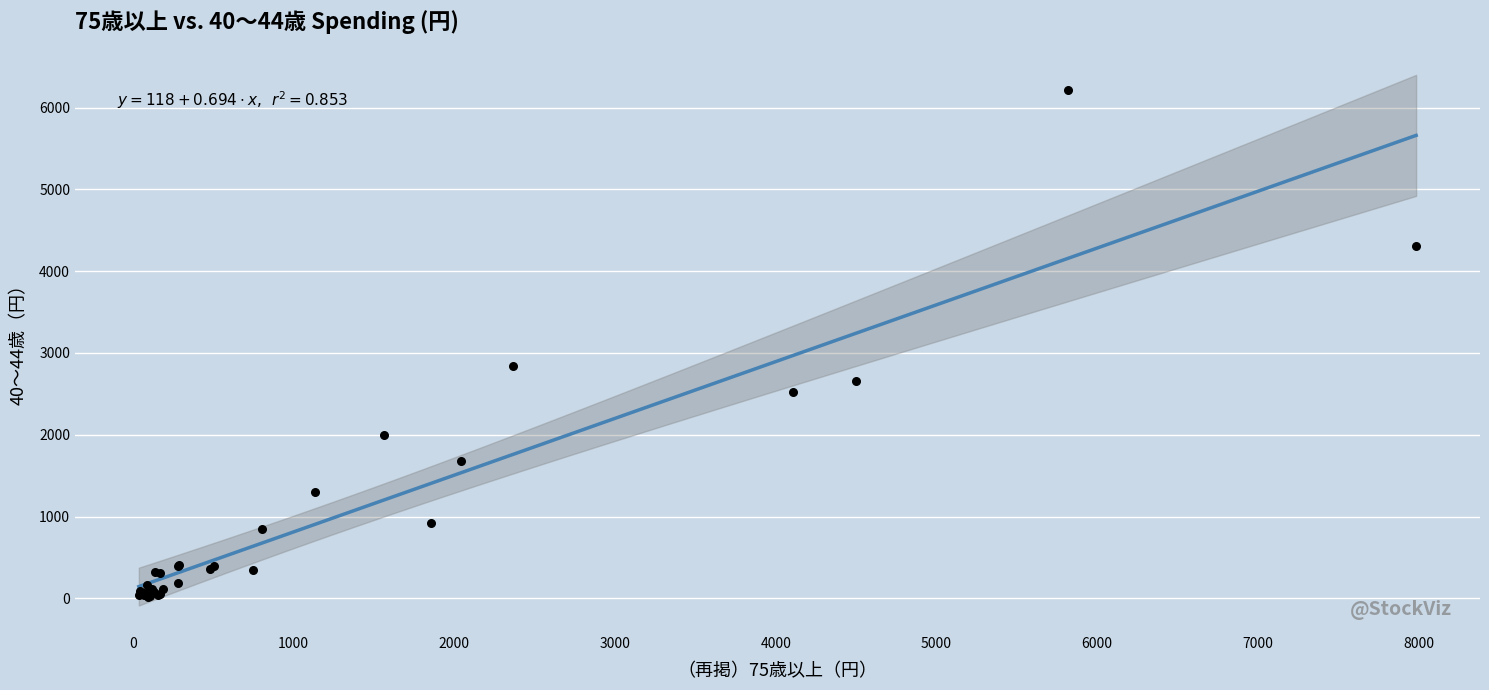

What Y value in the scatter plot is closest to 3116?

2841